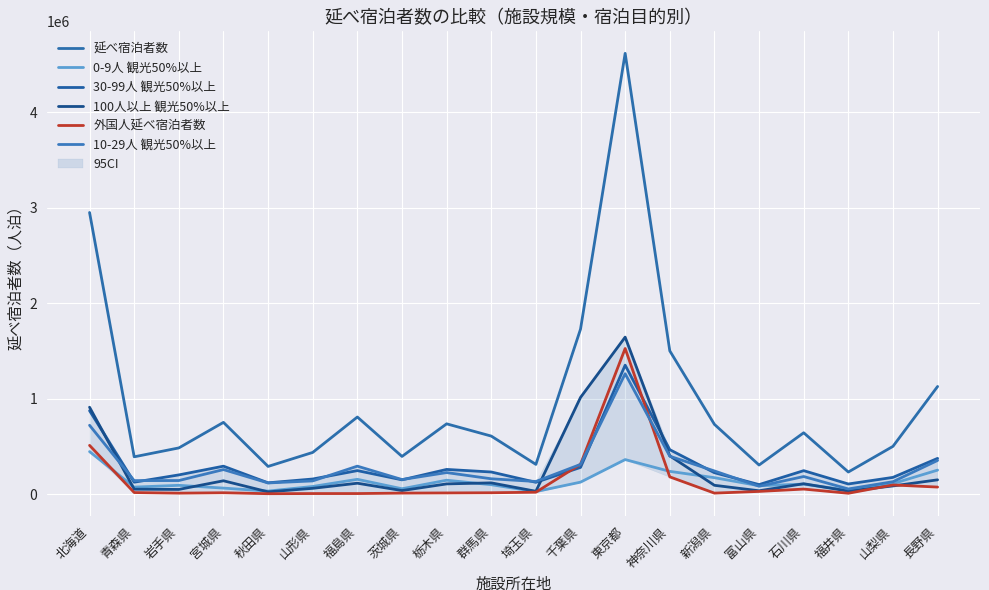

The 0-9人 観光50%以上 series shows 44926 at 秋田県. True or false?

False